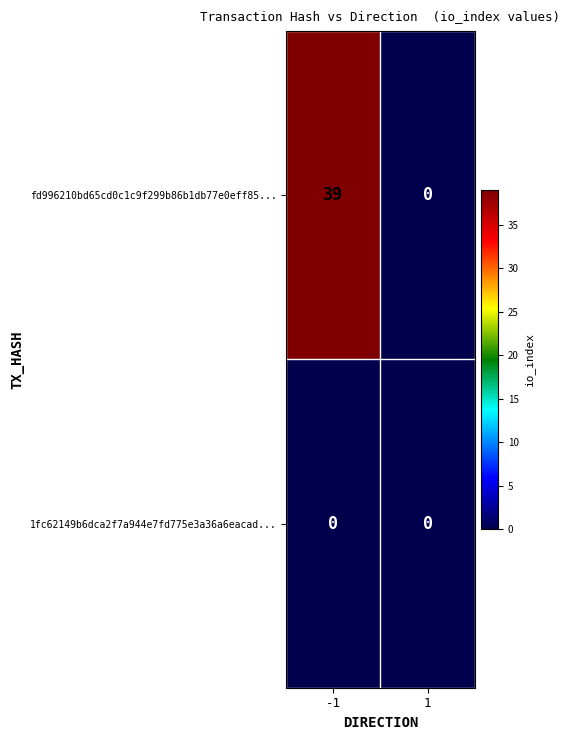

List the series in order of their peak value, lowest first.

1fc62149b6dca2f7a944e7fd775e3a36a6eacad..., fd996210bd65cd0c1c9f299b86b1db77e0eff85...